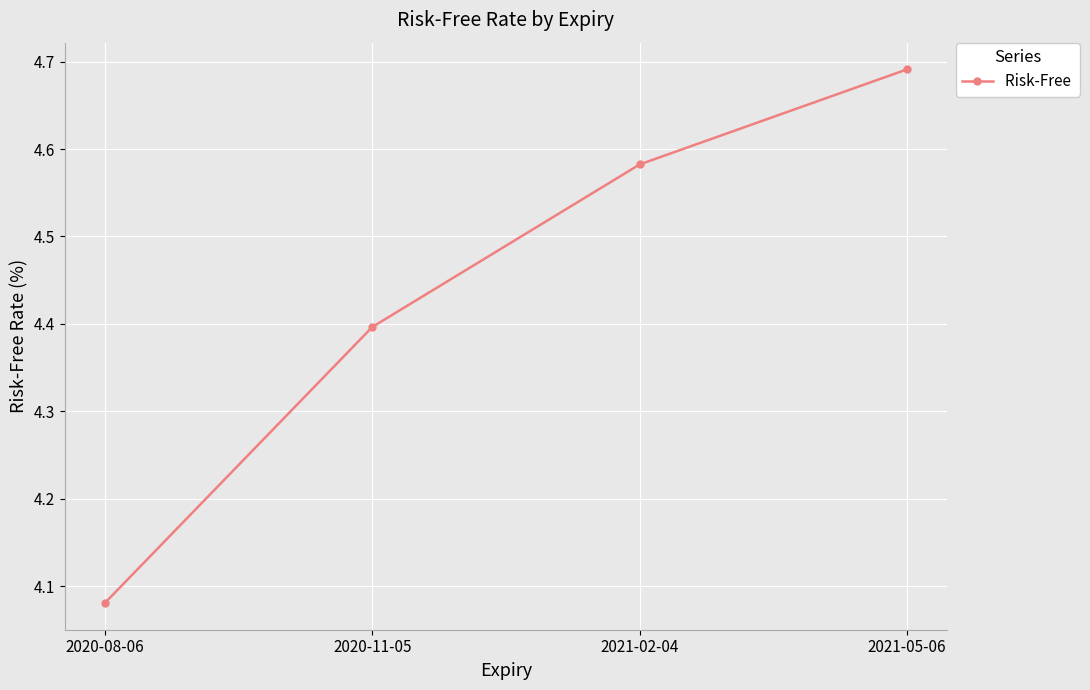

What is the sum of the values at 2021-02-04 and 2020-08-06?

8.7